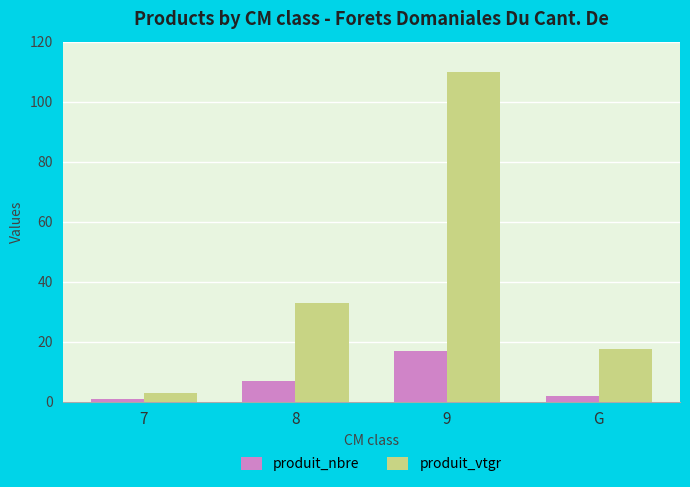

Is it true that produit_nbre equals 17.0 at 9?

True